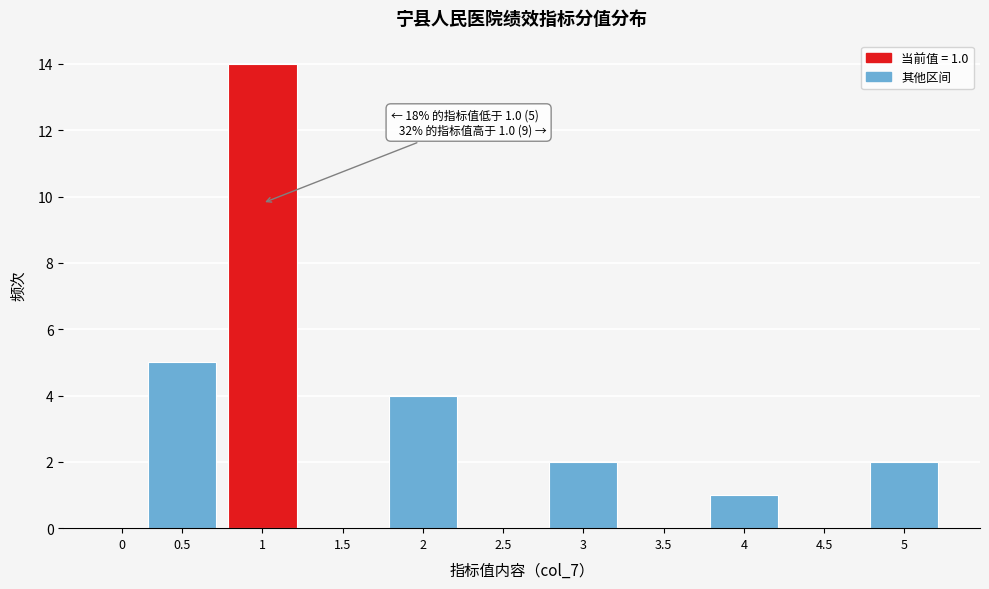

Reading left to right, list all the values displayed in this chart.

0=0	0.5=5	1=14	1.5=0	2=4	2.5=0	3=2	3.5=0	4=1	4.5=0	5=2